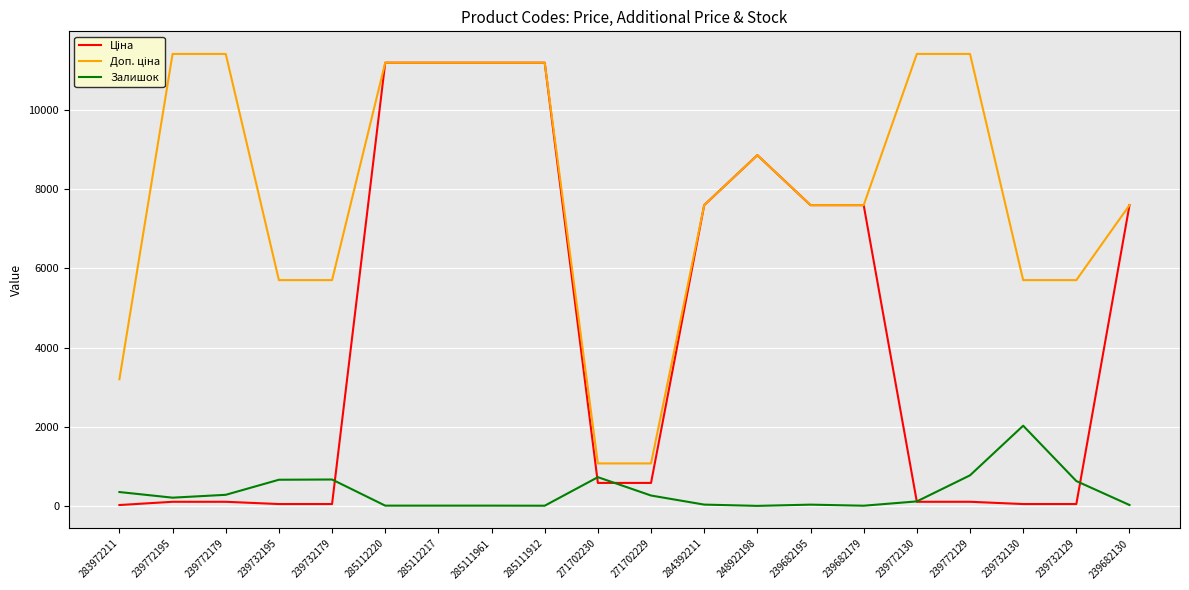

Is it true that Залишок equals 15.0 at 285111912?

True